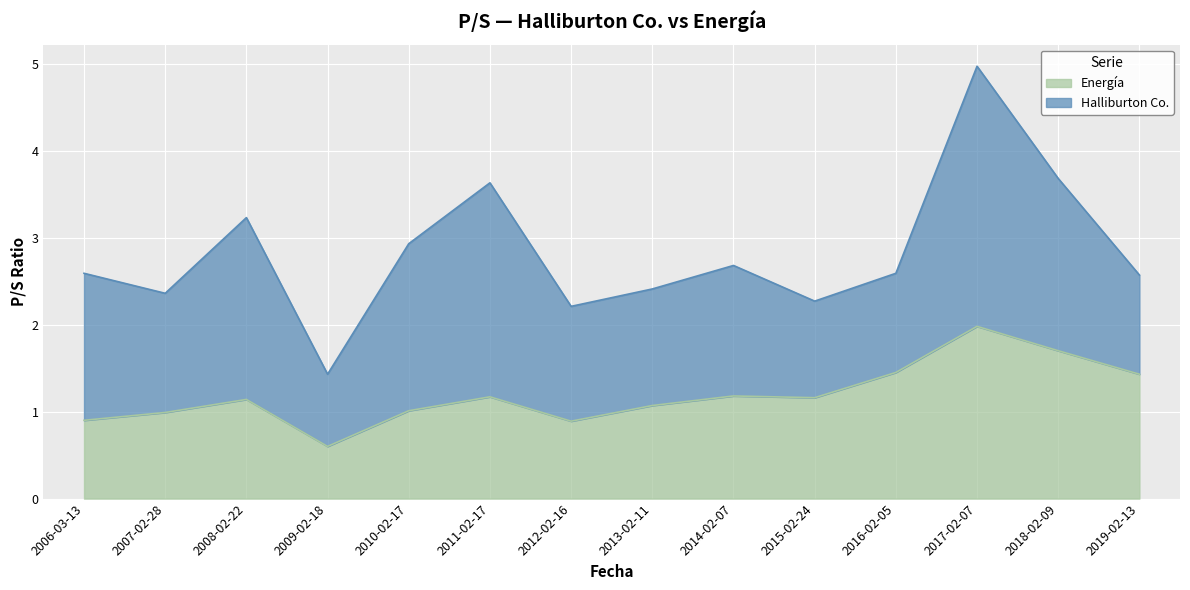

How many interior local peaks (higher than both neighbors) does the data have?

4